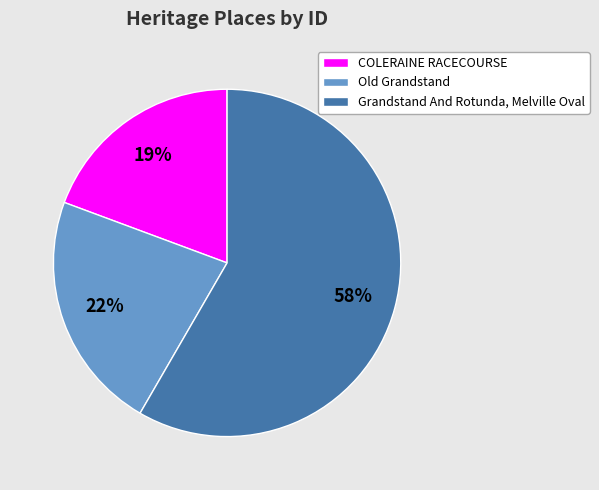

Approximately how many times larger is the value at Old Grandstand compared to Grandstand And Rotunda, Melville Oval?

0.4